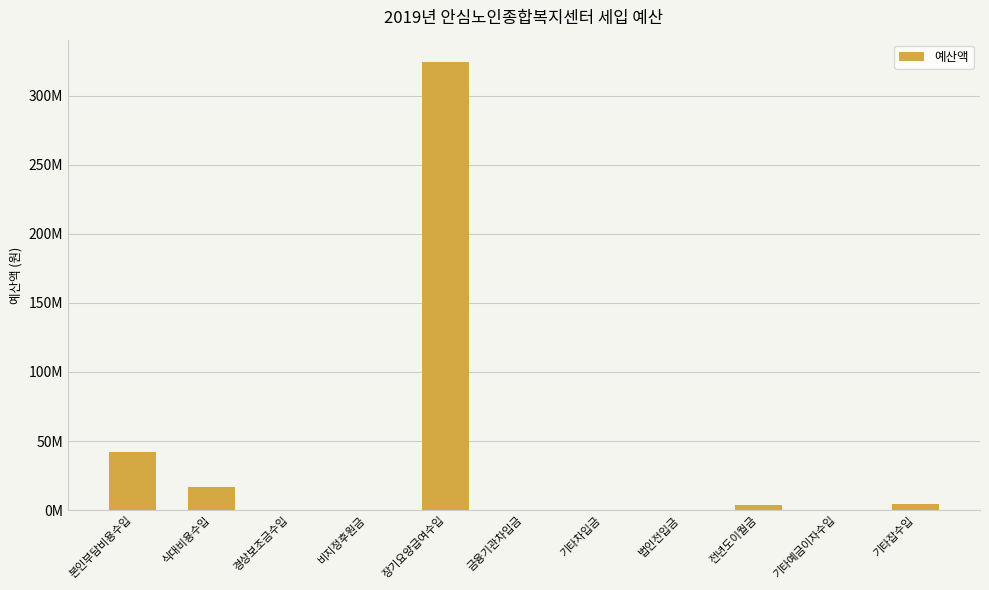

Where does the data first go above 600?

본인부담비용수입